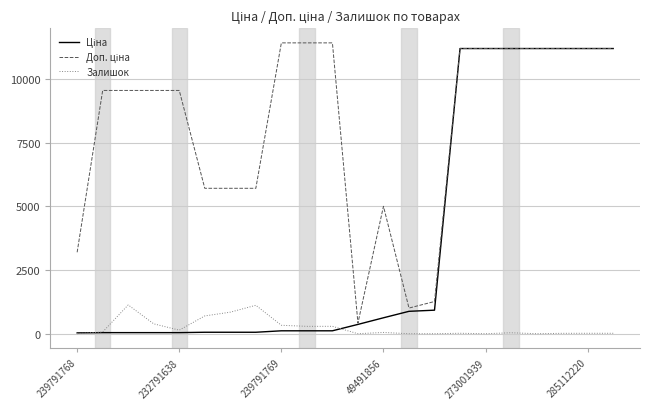

What is the maximum value shown in the chart?

11410.0